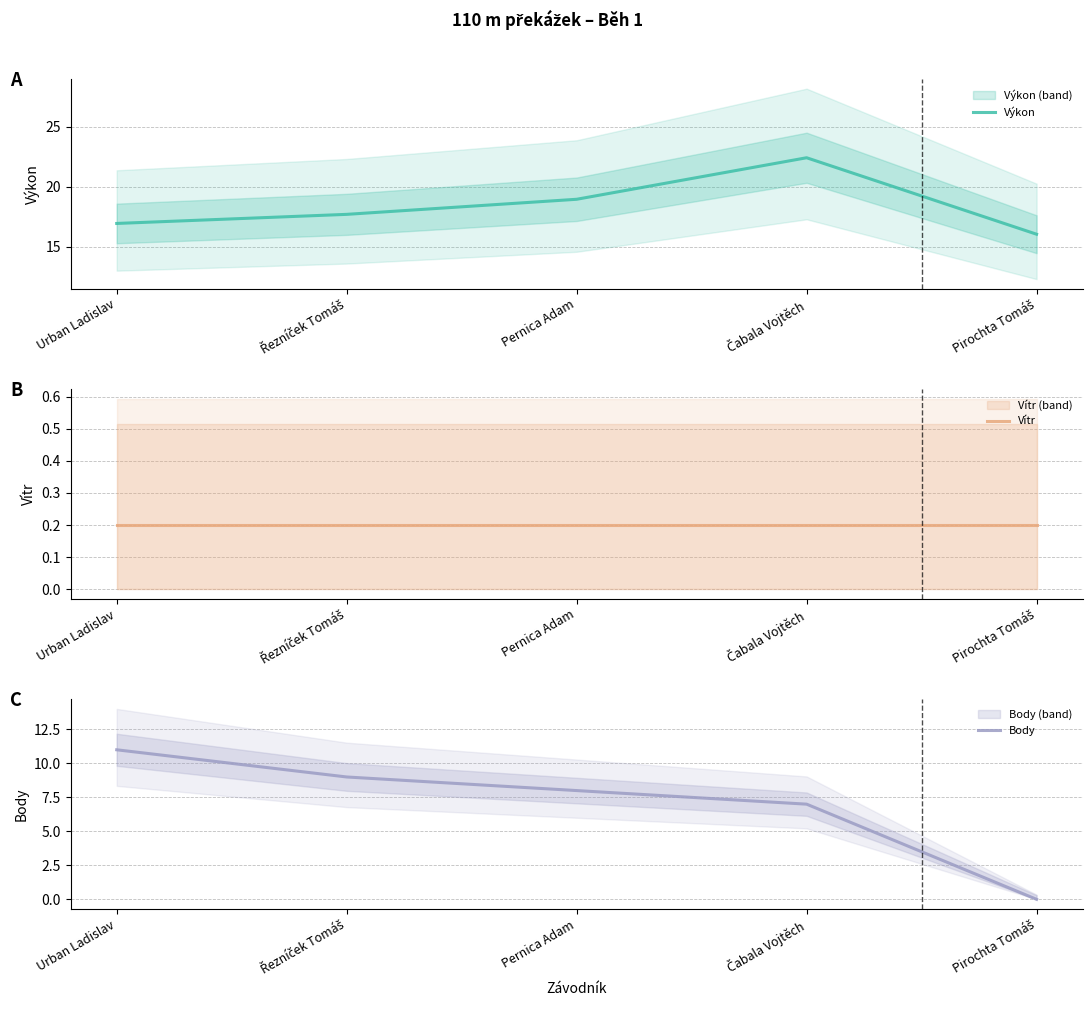

What is the average value of the Body series?

7